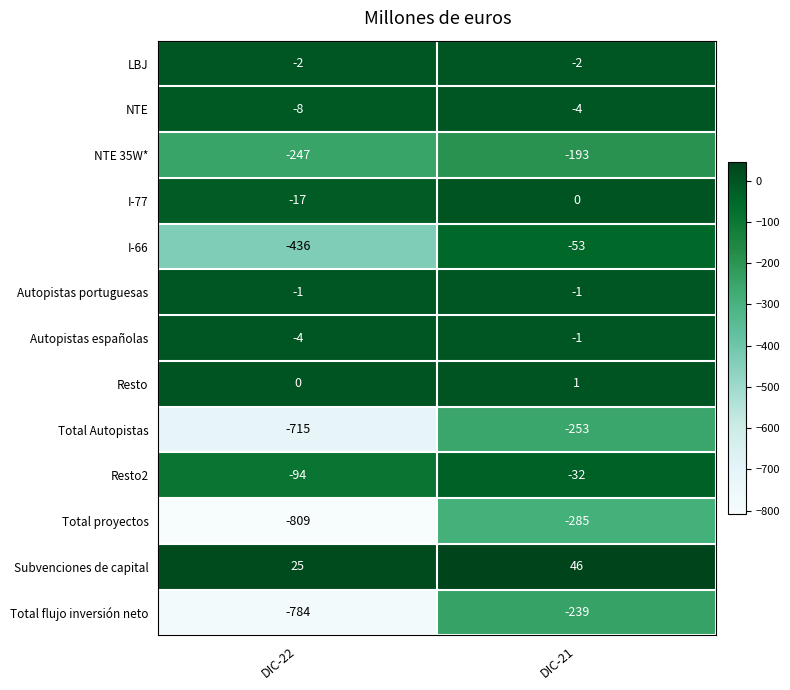

How many distinct data groups are displayed?

13